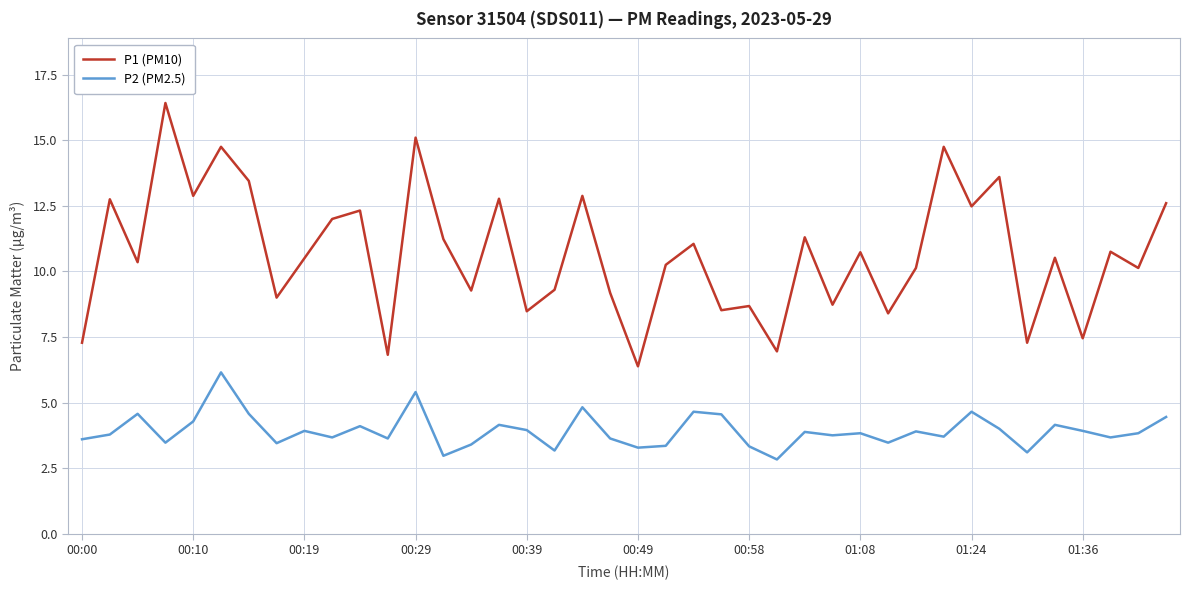

What is the smallest value displayed?

2.8